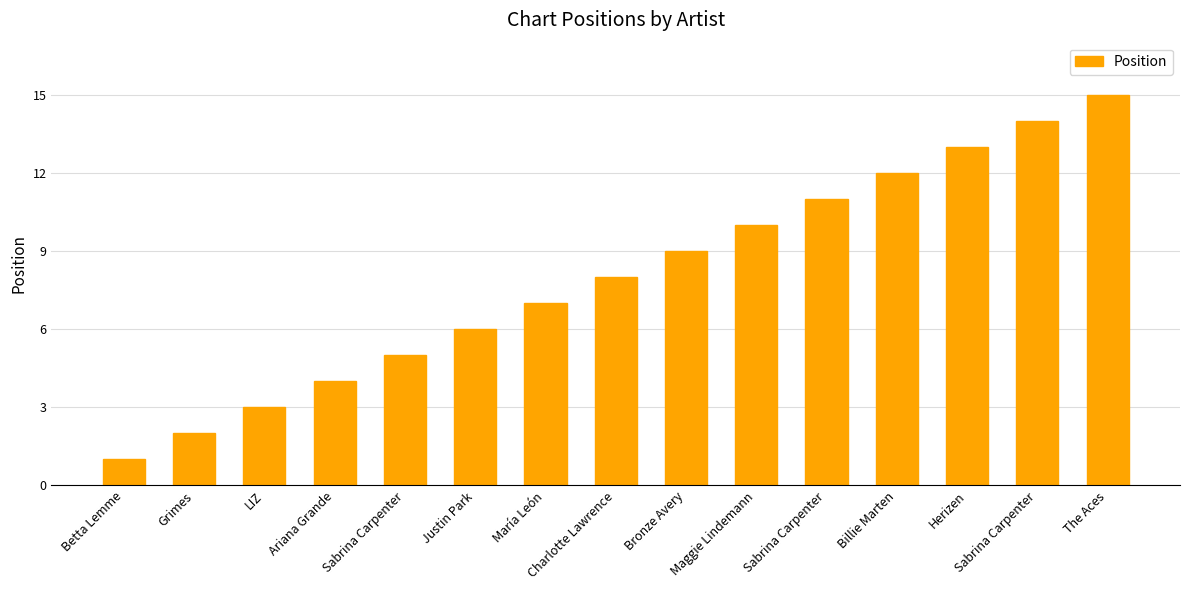

Does the chart contain any negative values?

No